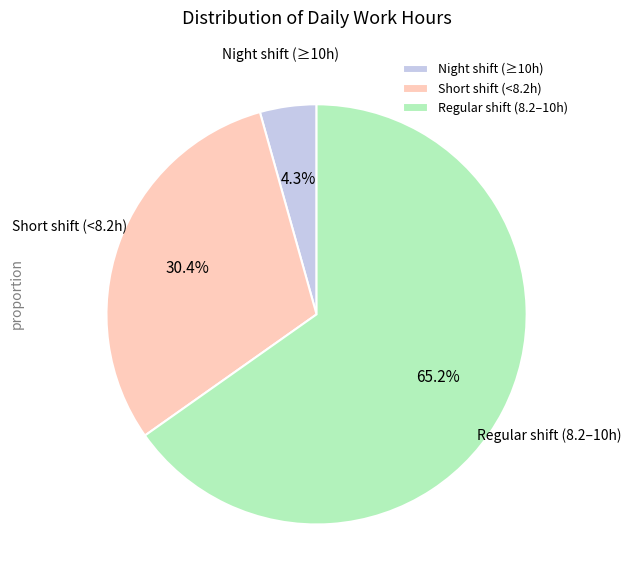

Rank the categories by value from highest to lowest.

Regular shift (8.2–10h), Short shift (<8.2h), Night shift (≥10h)